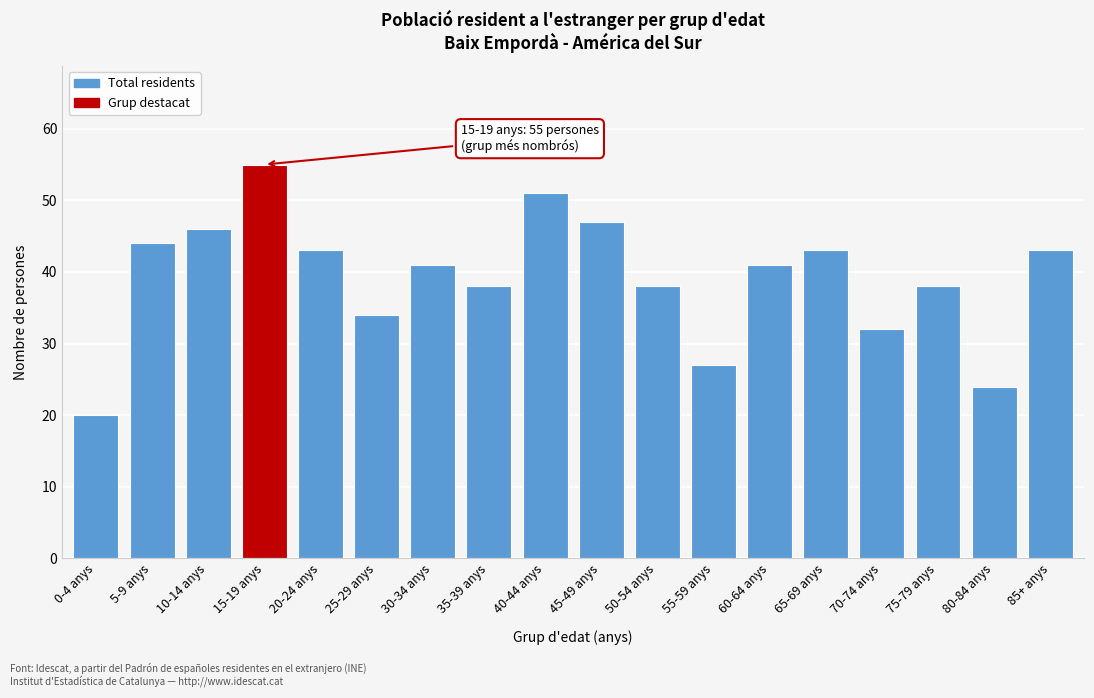

Reading left to right, list all the values displayed in this chart.

0-4 anys=20	5-9 anys=44	10-14 anys=46	15-19 anys=55	20-24 anys=43	25-29 anys=34	30-34 anys=41	35-39 anys=38	40-44 anys=51	45-49 anys=47	50-54 anys=38	55-59 anys=27	60-64 anys=41	65-69 anys=43	70-74 anys=32	75-79 anys=38	80-84 anys=24	85+ anys=43